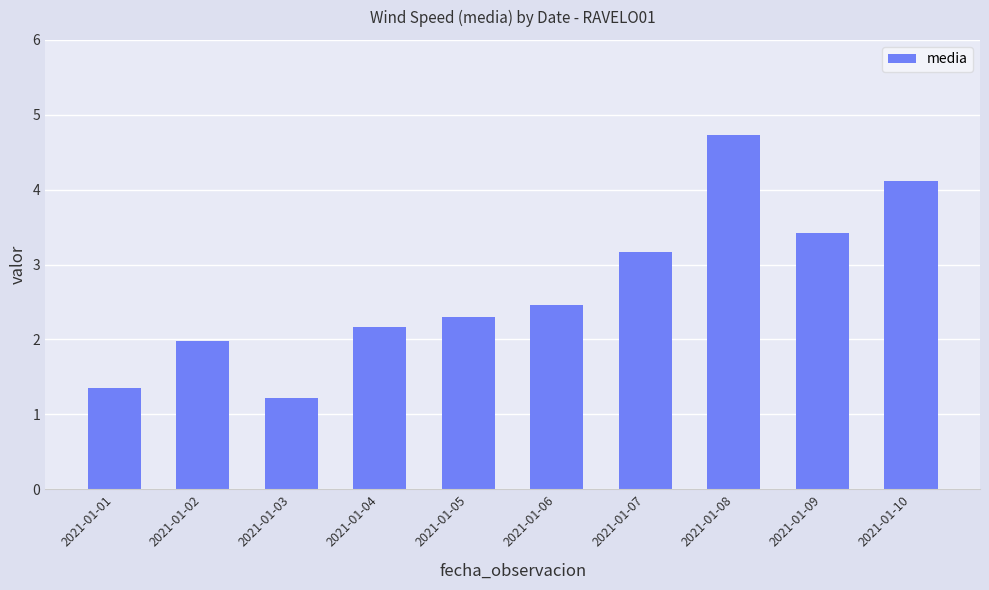

Does the chart contain stacked bars?

No